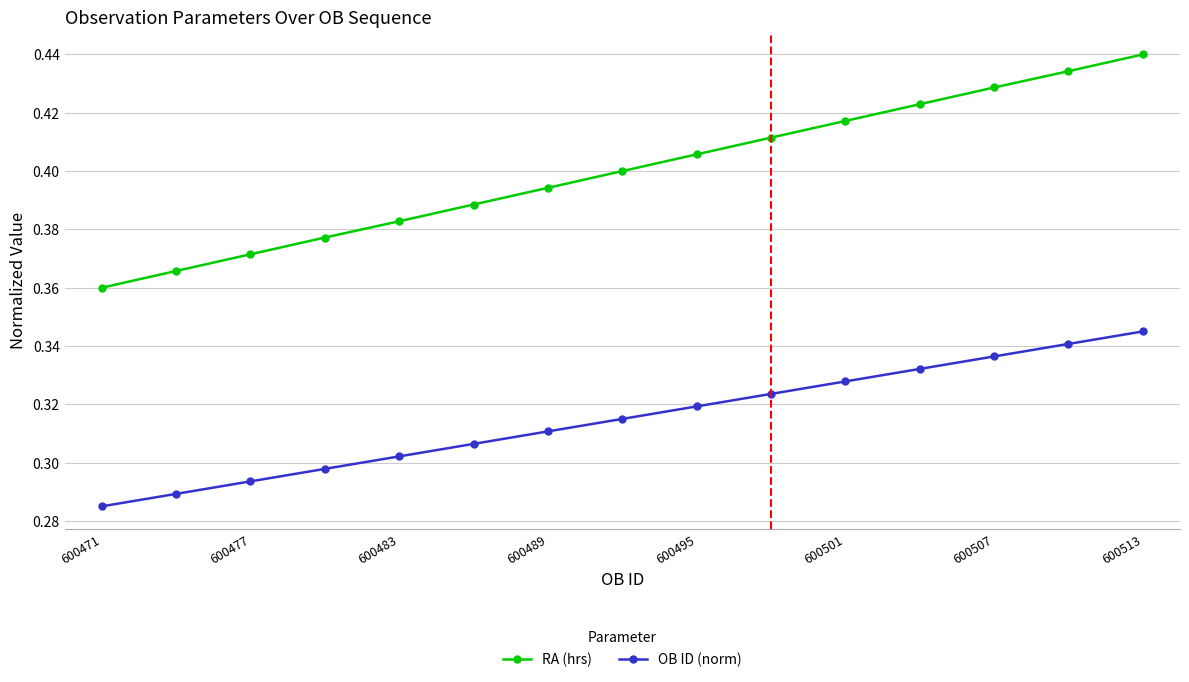

True or false: RA (hrs) and OB ID (norm) cross at least once.

False